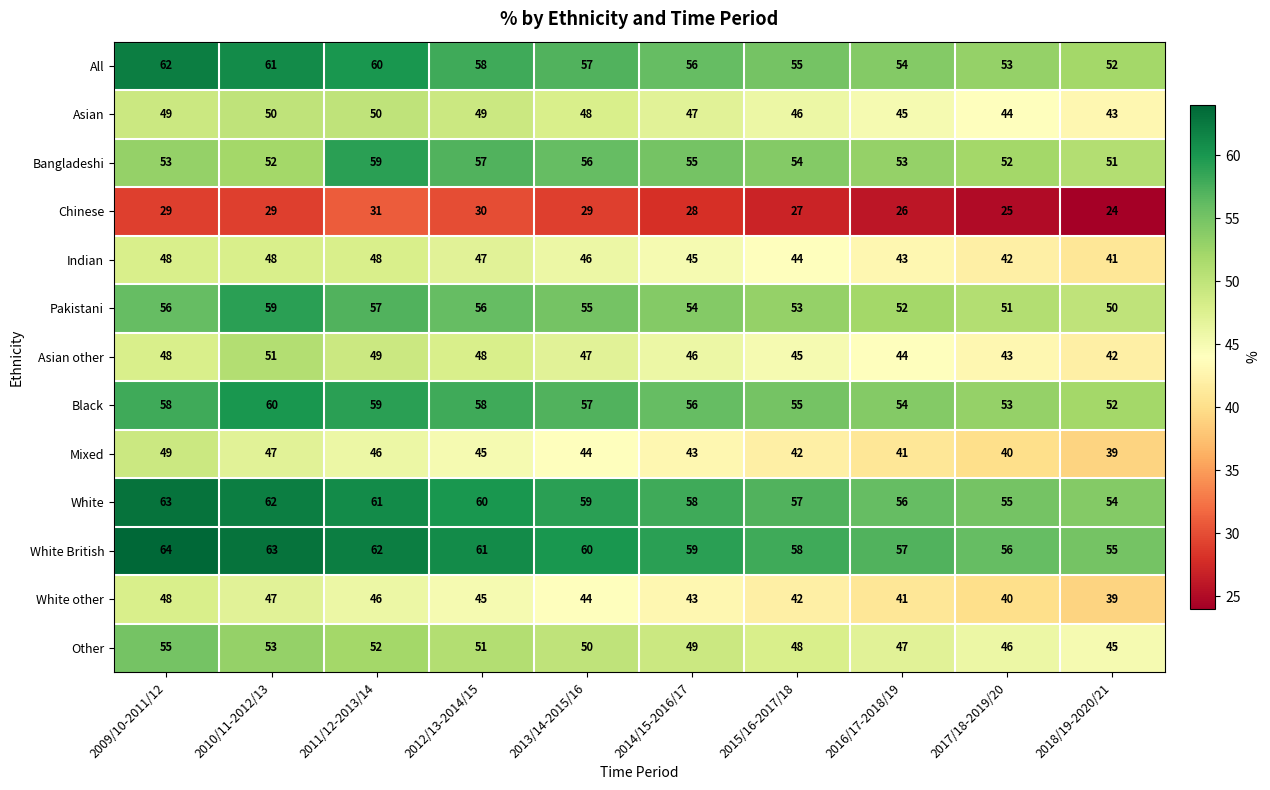

What is the average value of the Chinese series?

28